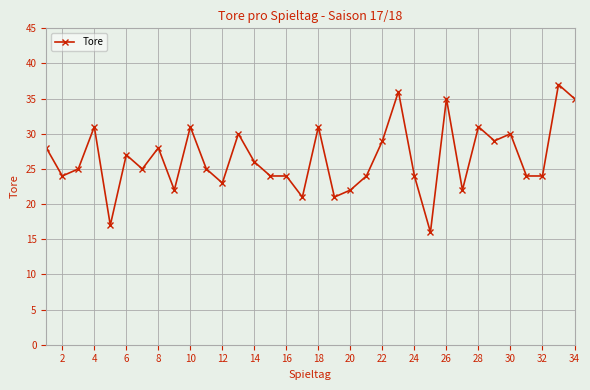

What is the maximum value shown in the chart?

37